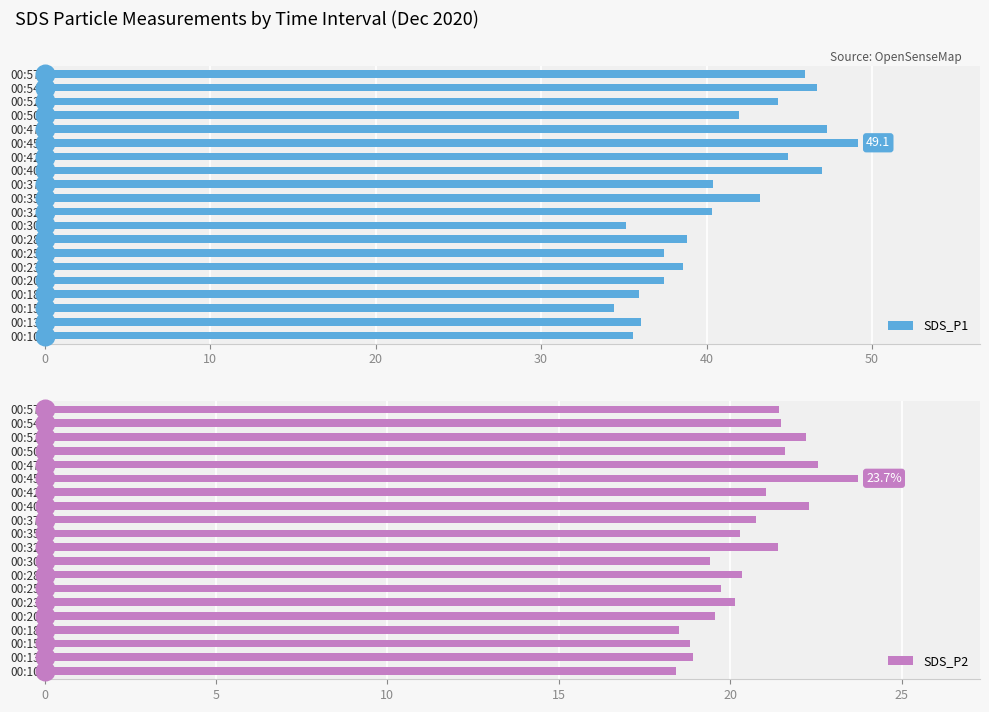

Which series reaches the minimum Y coordinate?

SDS_P2